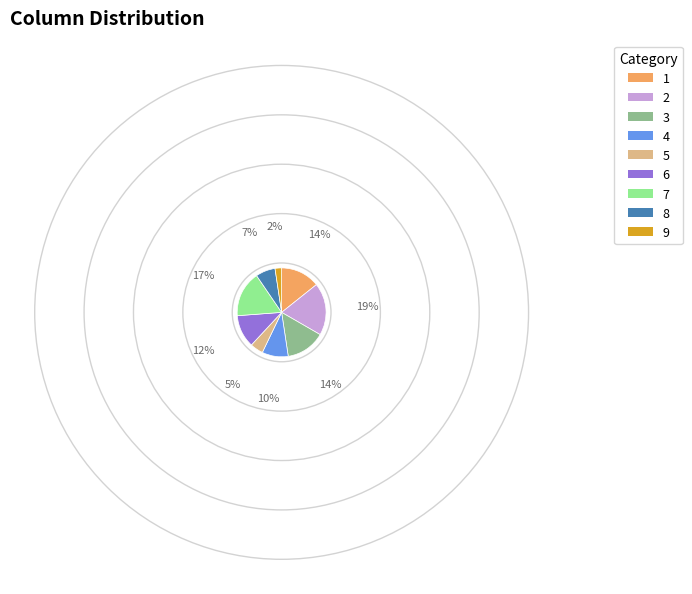

Between 8 and 3, which is larger?

3